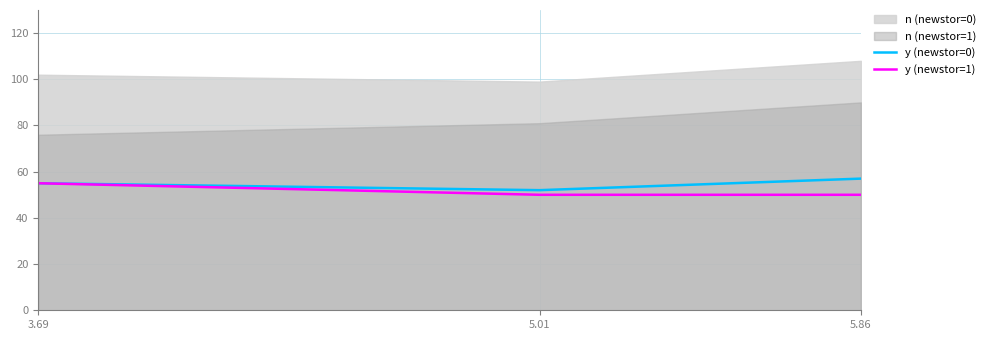

What is the highest value of the y (newstor=0) series?

57